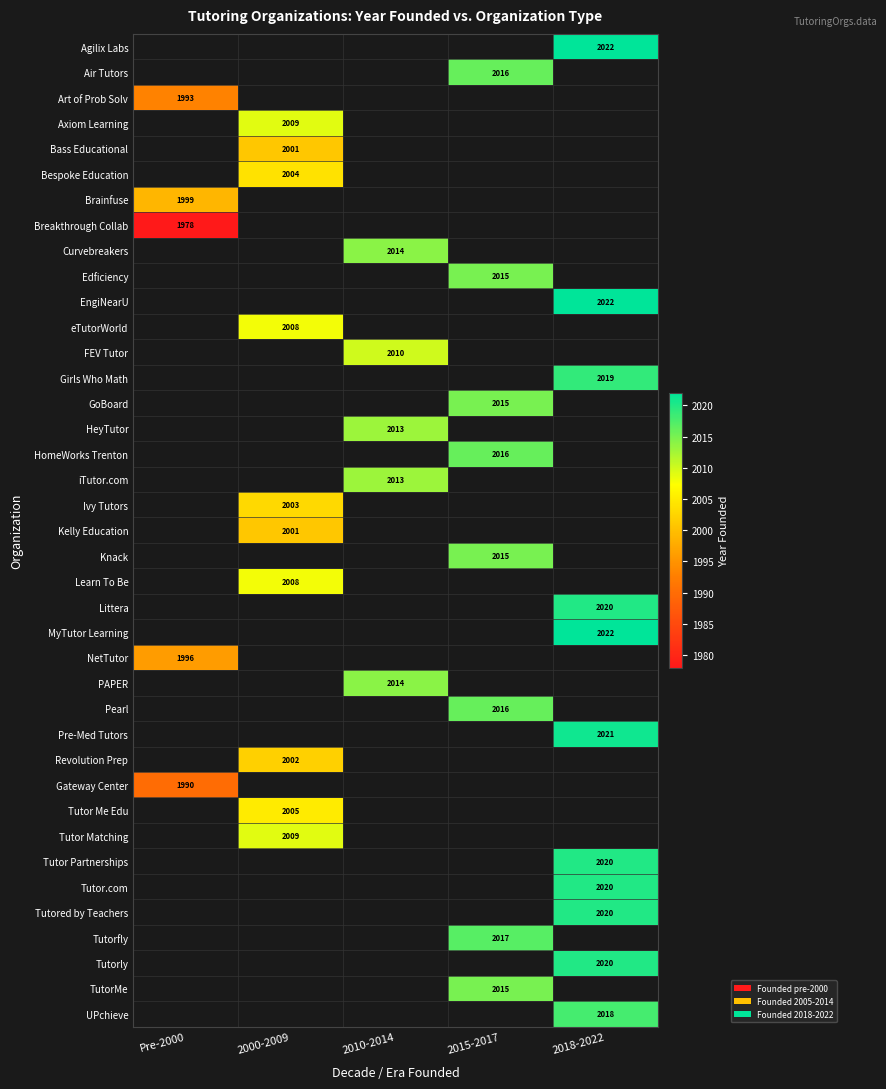

Is the value of Art of Prob Solv at Pre-2000 greater than the value of MyTutor Learning at 2018-2022?

No